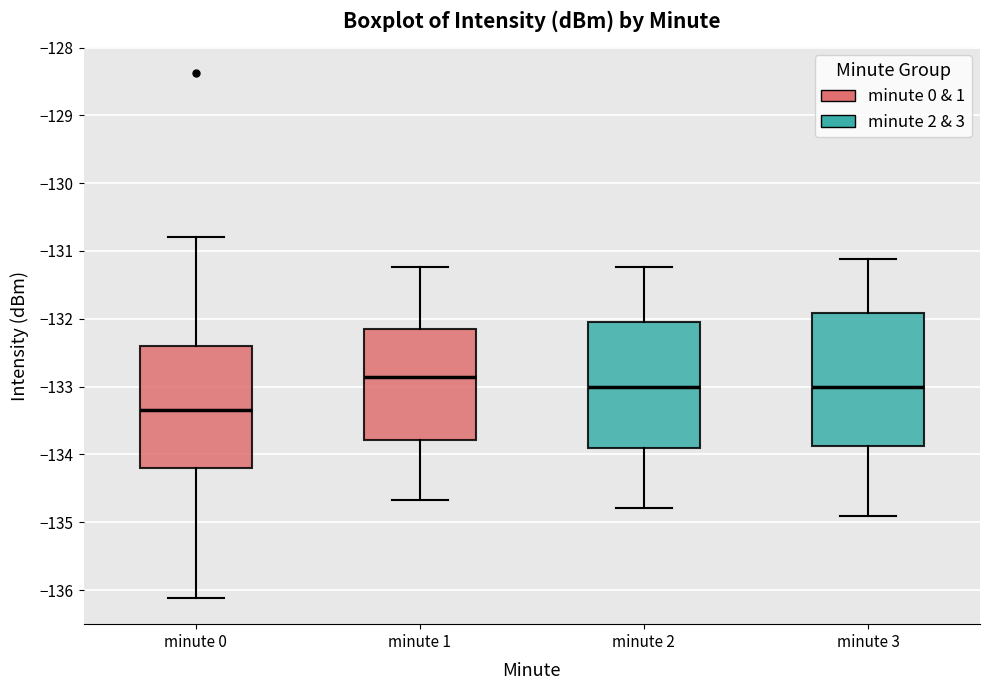

Where is the upper edge of the box for minute 0 on the y-axis? The values are not printed on the chart, so give them approximately, as read against the axis.

-132.4